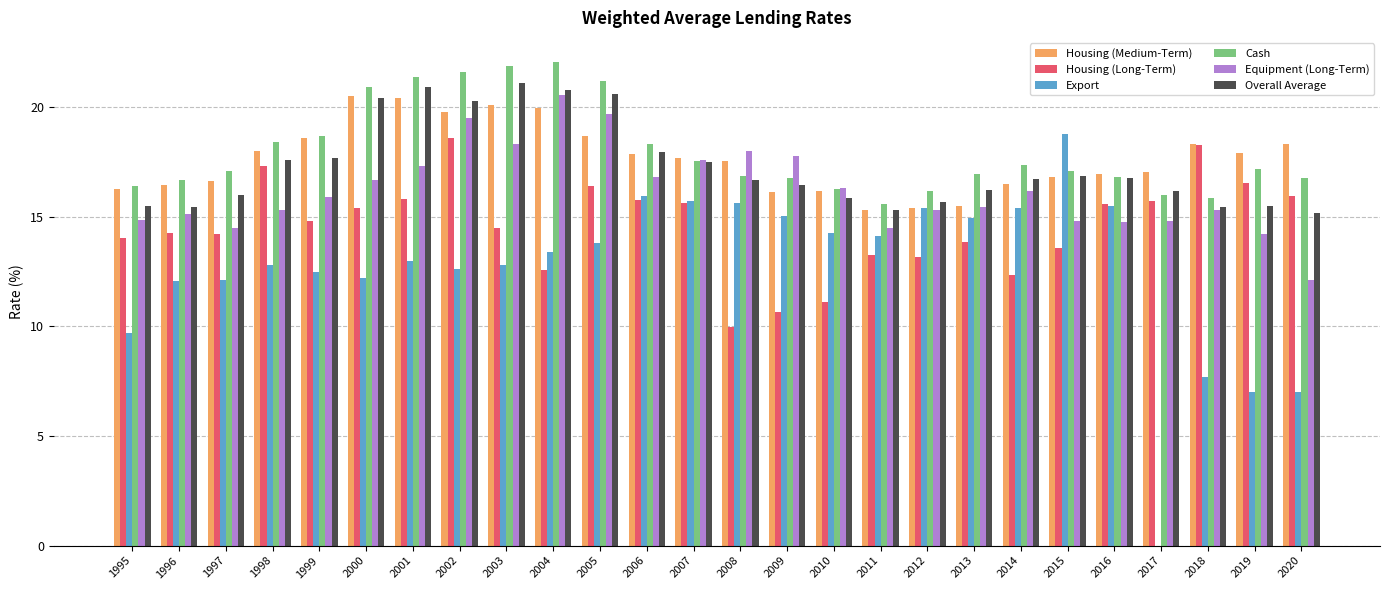

Are the bars grouped side by side (vs. stacked)?

Yes